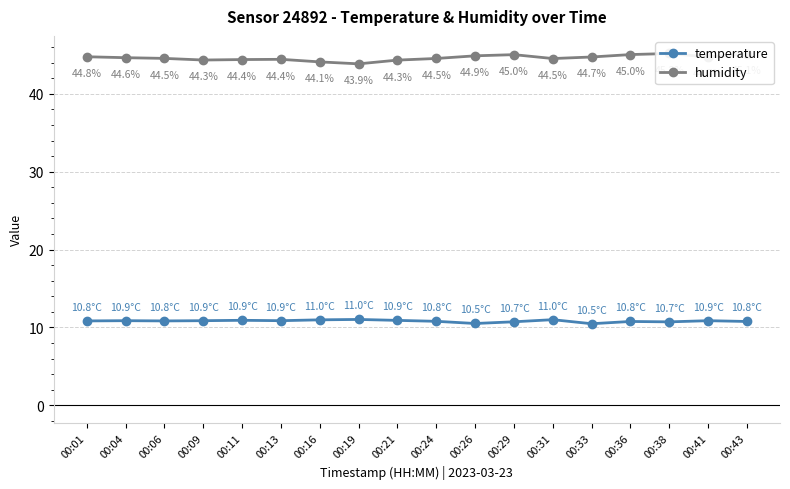

Does the chart have visible grid lines?

Yes